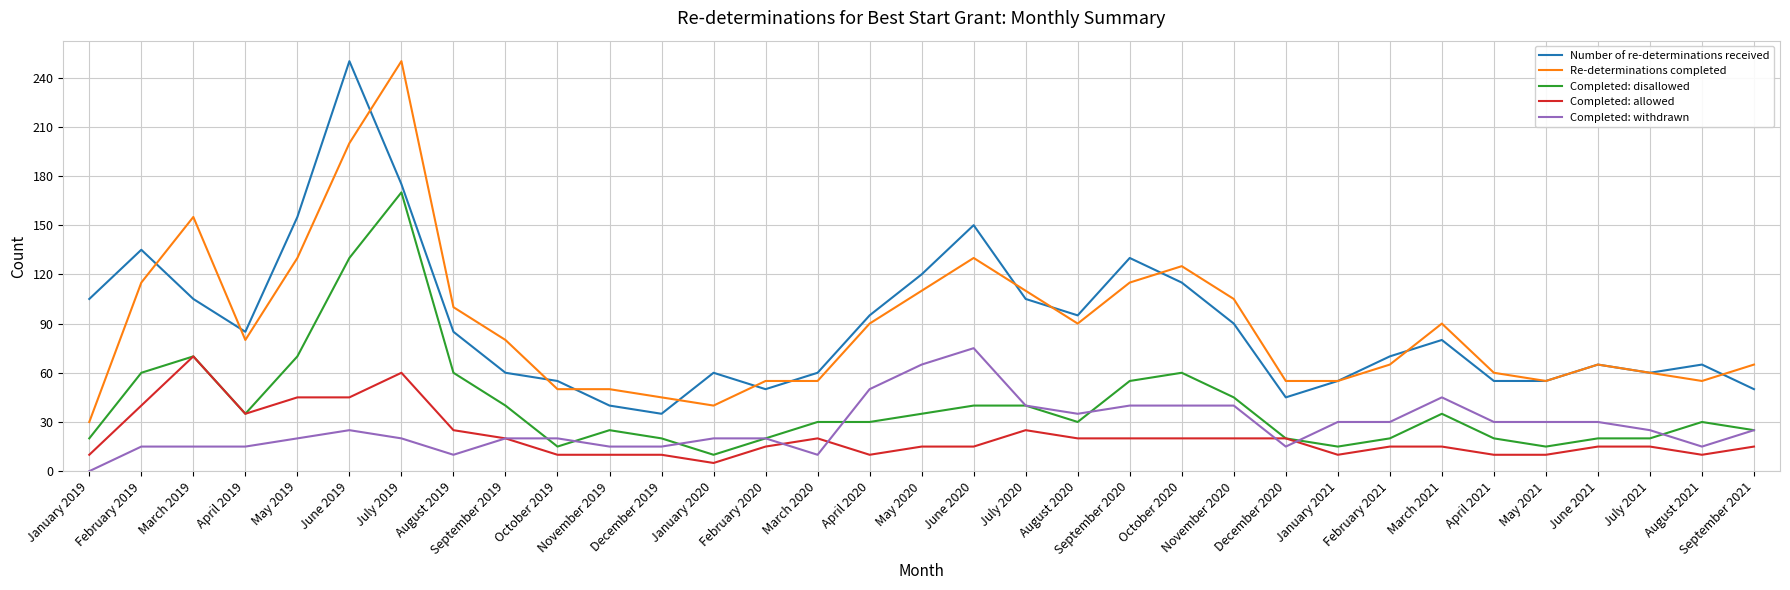

How many lines are shown in the chart?

5